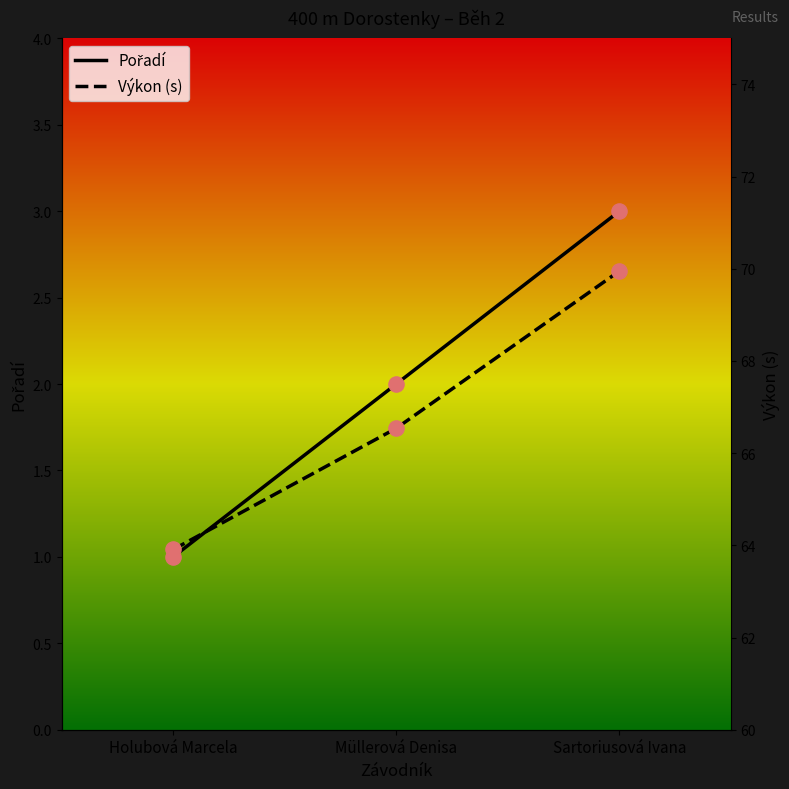

Which series has the largest Y range (max minus min)?

Výkon (s)